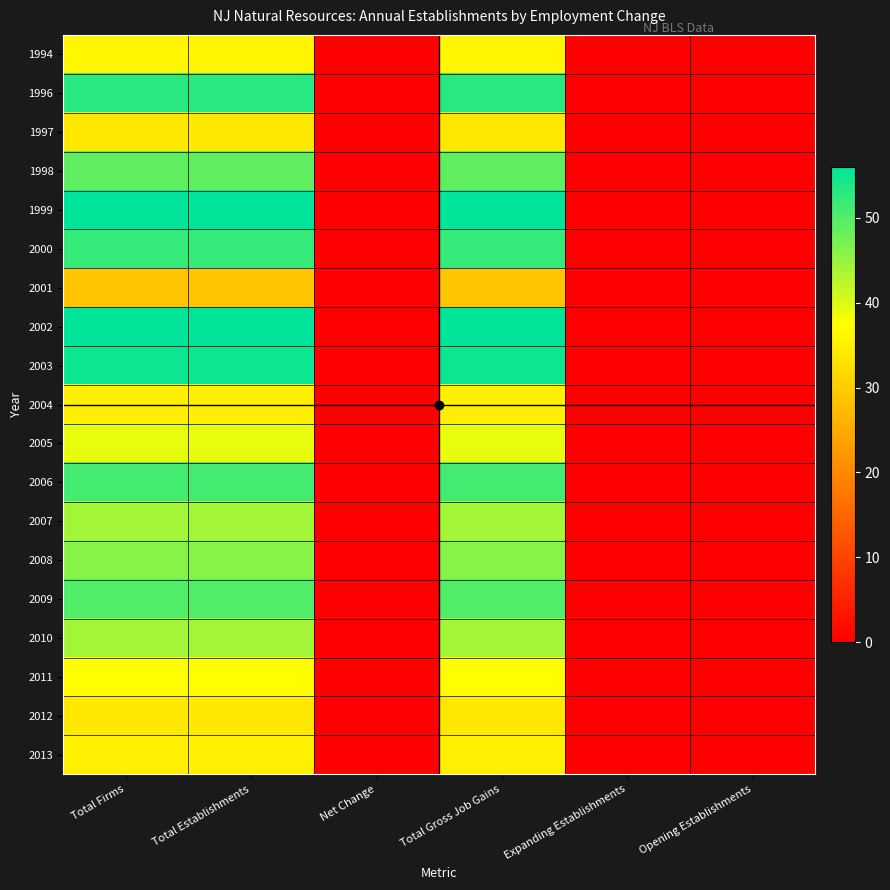

At how many categories does at least one series exceed 27?

3